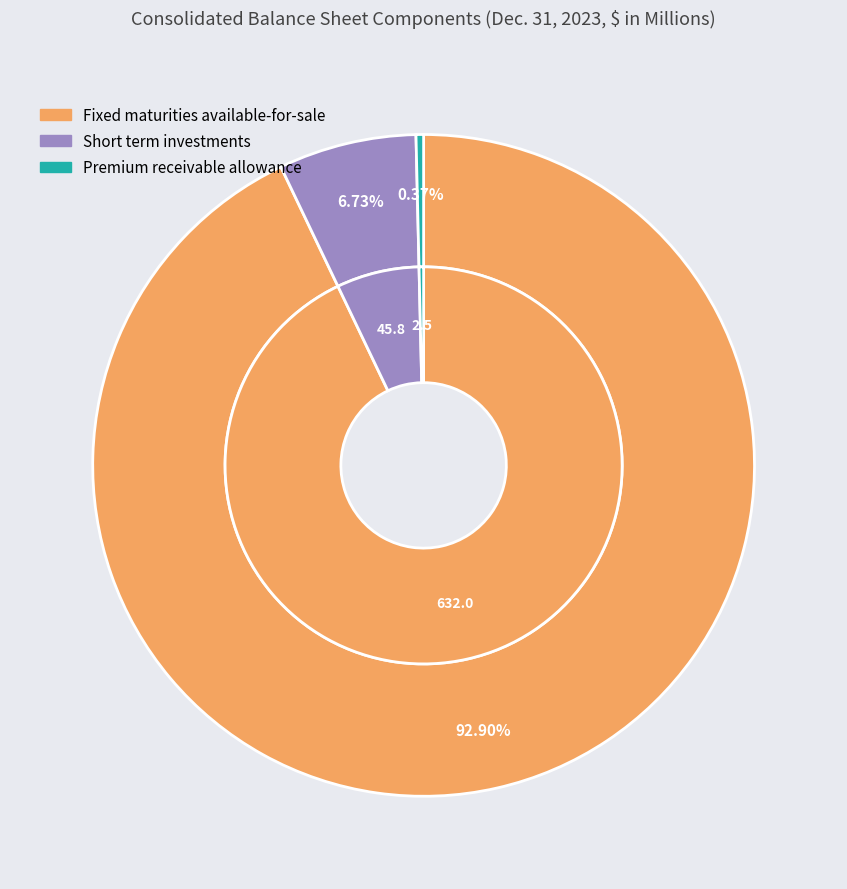

How many segments does this pie chart have?

3